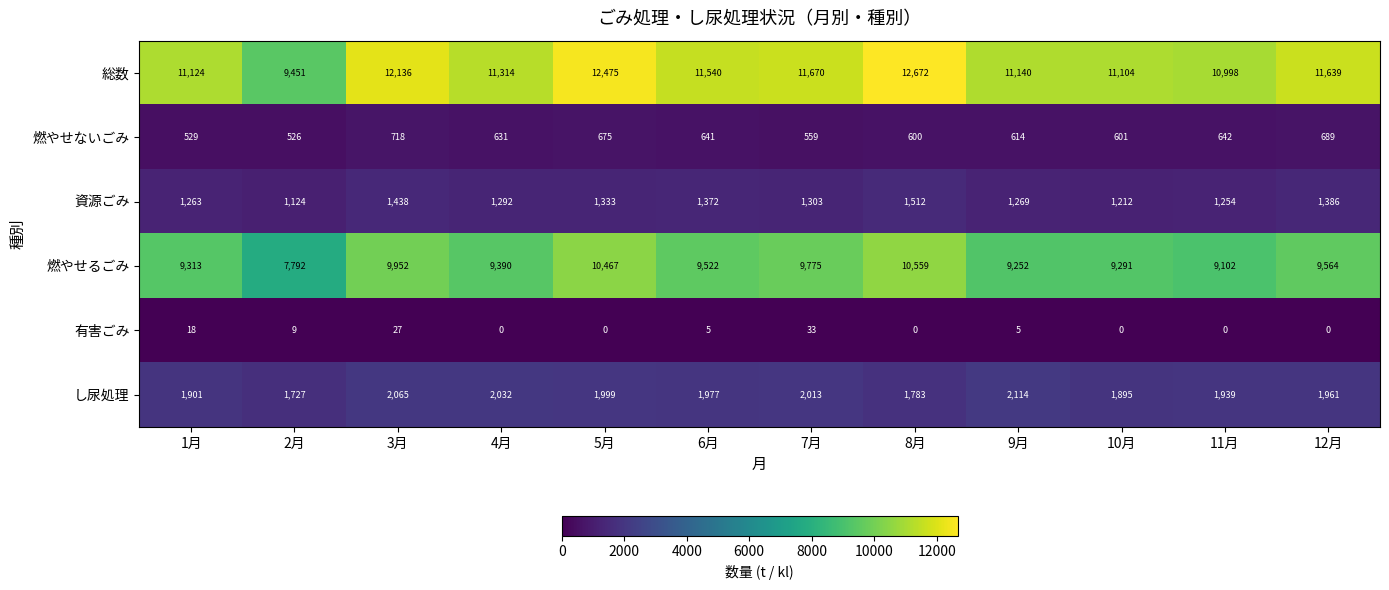

At which category is the sum across all series the highest?

8月